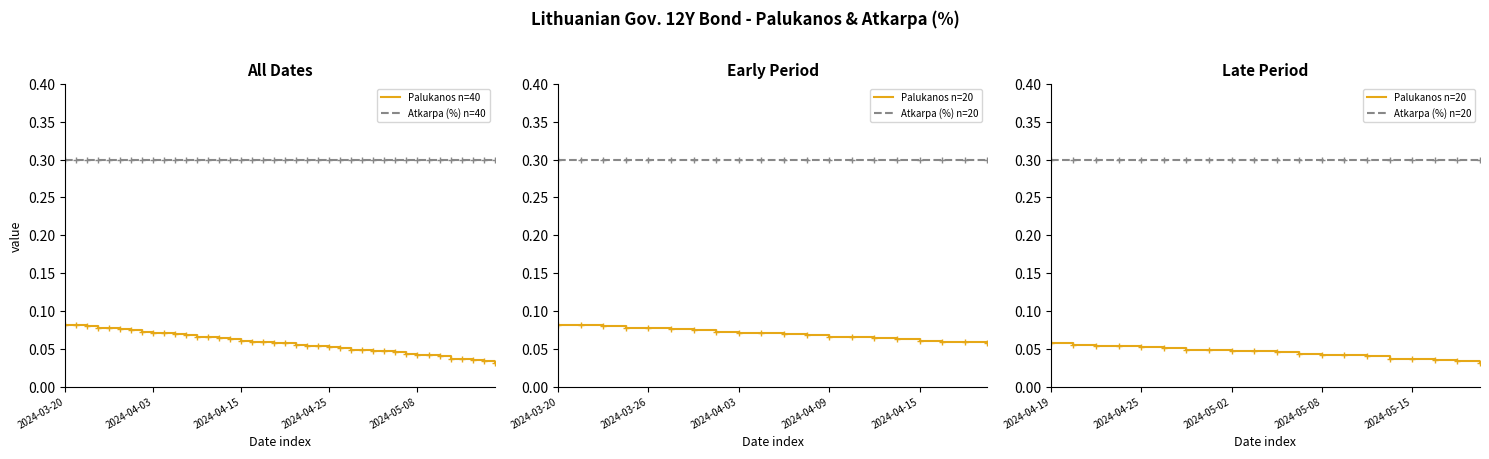

Reading right to left, what are all the values shown in this chart?

2024-05-20=0.0	2024-05-17=0.0	2024-05-16=0.0	2024-05-15=0.0	2024-05-14=0.0	2024-05-13=0.0	2024-05-10=0.0	2024-05-08=0.0	2024-05-07=0.0	2024-05-06=0.0	2024-05-03=0.0	2024-05-02=0.0	2024-04-30=0.0	2024-04-29=0.0	2024-04-26=0.1	2024-04-25=0.1	2024-04-24=0.1	2024-04-23=0.1	2024-04-22=0.1	2024-04-19=0.1	2024-04-18=0.1	2024-04-17=0.1	2024-04-16=0.1	2024-04-15=0.1	2024-04-12=0.1	2024-04-11=0.1	2024-04-10=0.1	2024-04-09=0.1	2024-04-08=0.1	2024-04-05=0.1	2024-04-04=0.1	2024-04-03=0.1	2024-04-02=0.1	2024-03-28=0.1	2024-03-27=0.1	2024-03-26=0.1	2024-03-25=0.1	2024-03-22=0.1	2024-03-21=0.1	2024-03-20=0.1